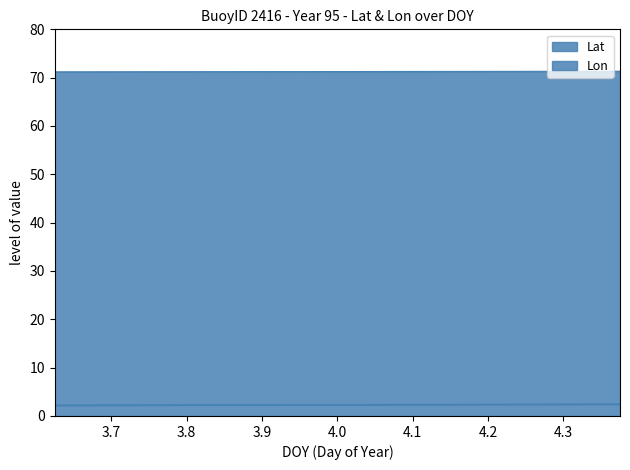

Which category has the lowest value in the Lon series?

3.625